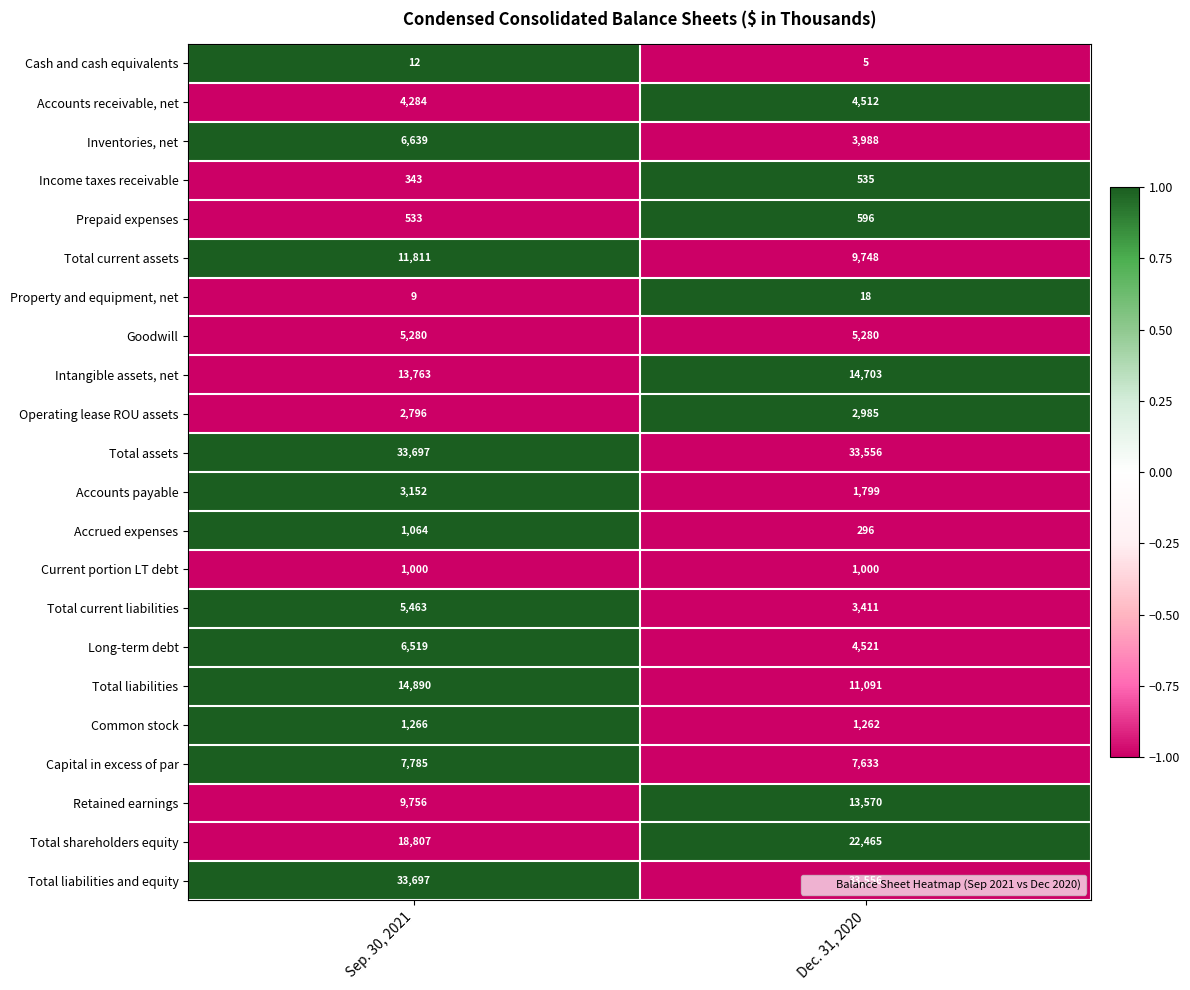

What is the difference between the maximum and minimum values in the Capital in excess of par series?

152